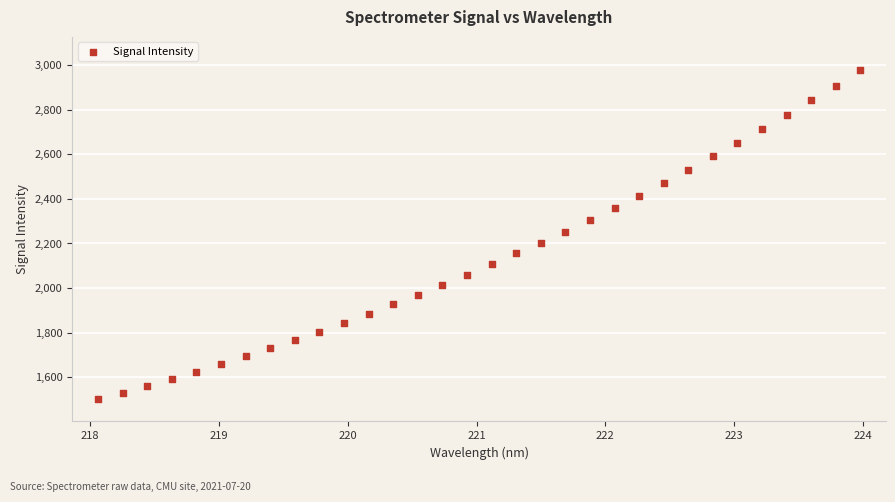

What is the range of Y values (max minus min)?

1473.1